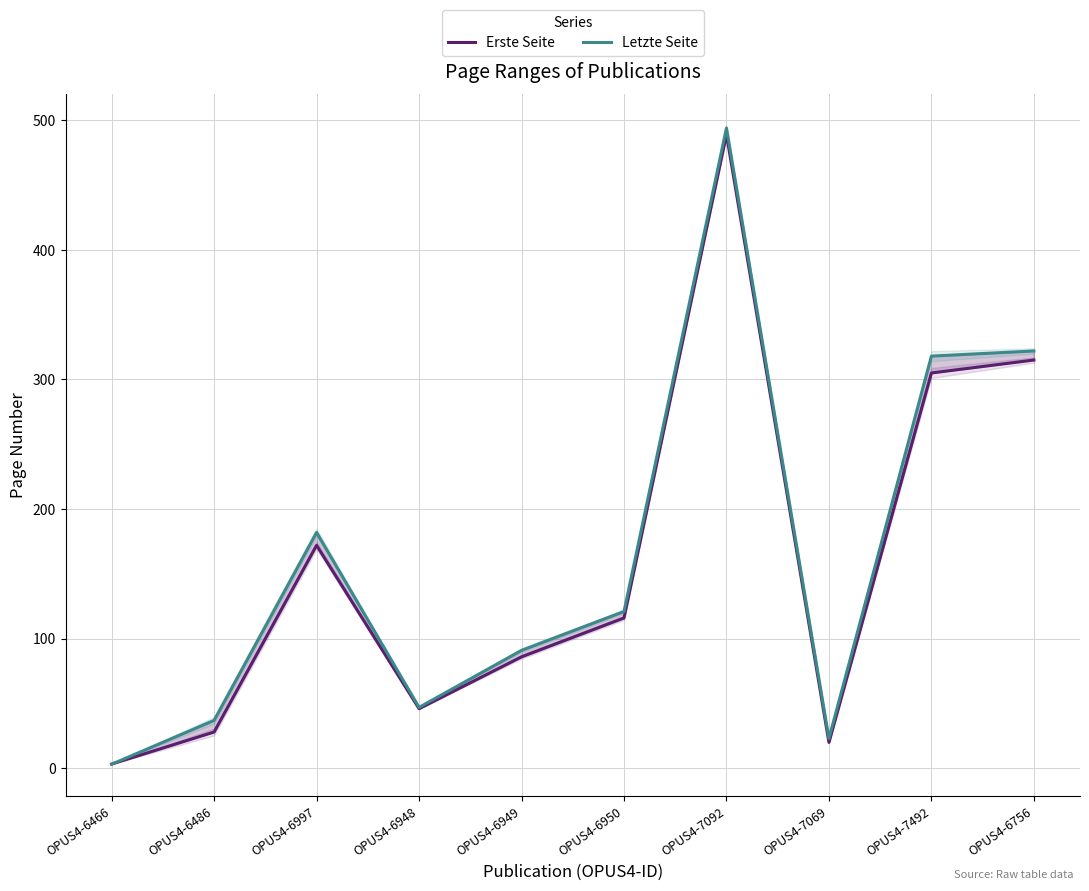

Is this an area chart (filled region under the line)?

No